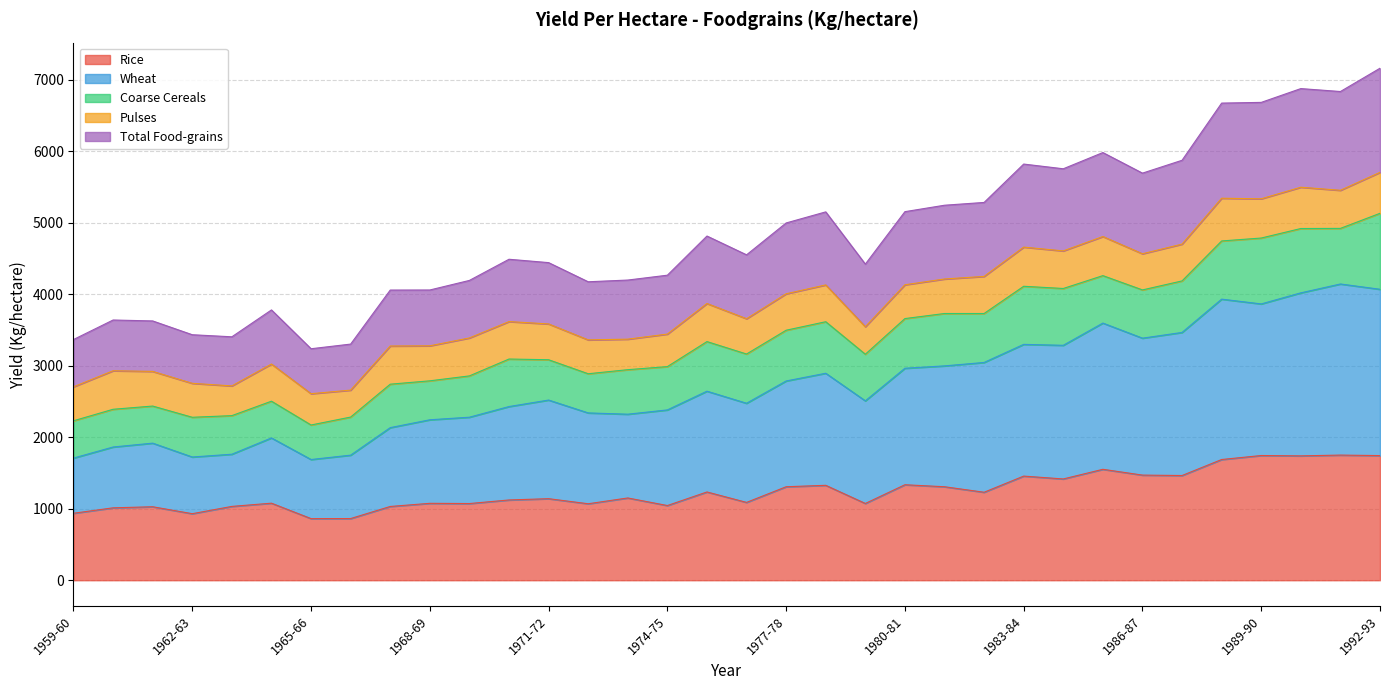

At which label does Rice reach its peak?

1991-92